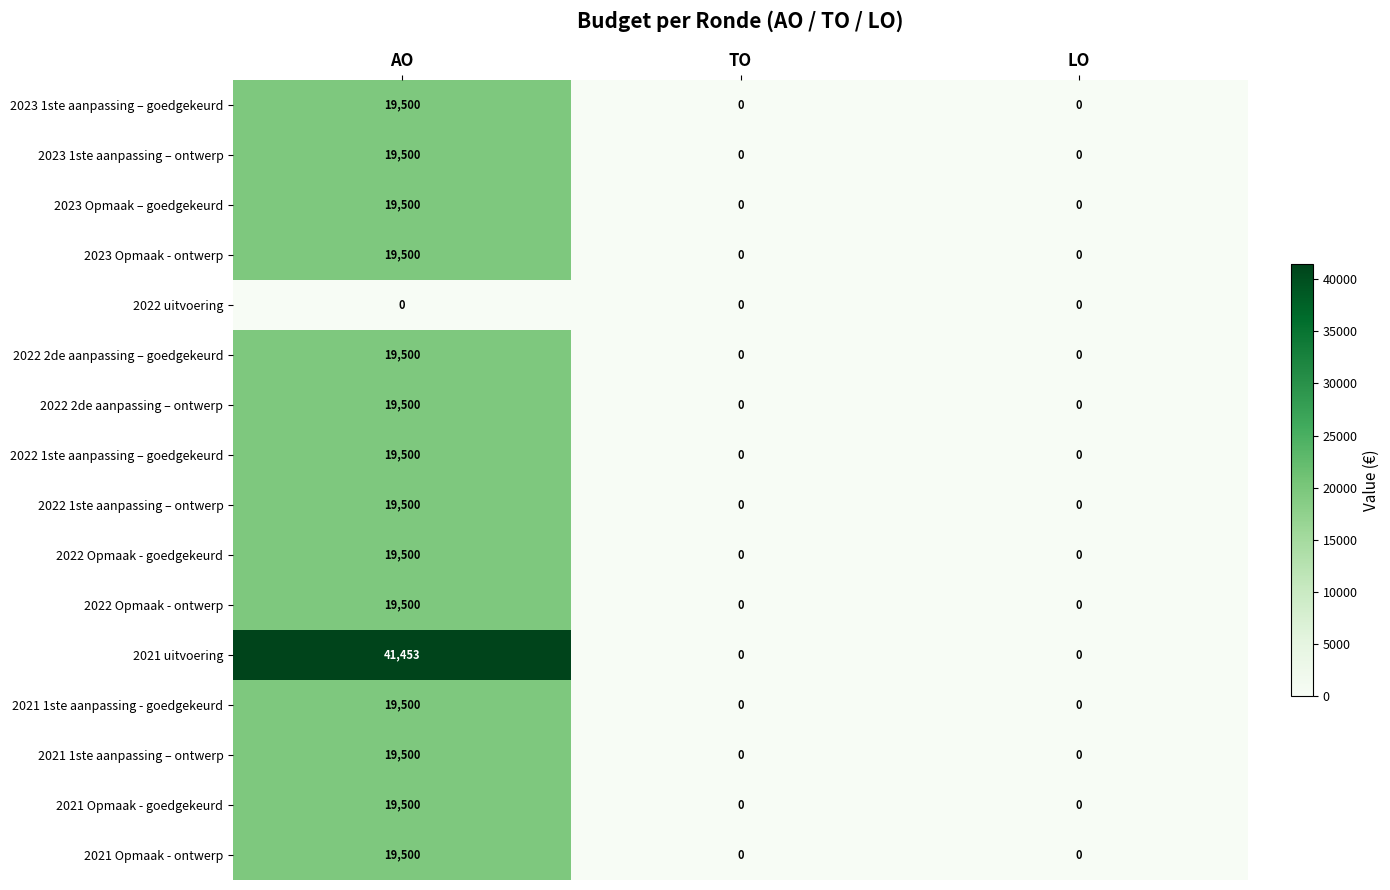

What is the greatest value displayed?

41453